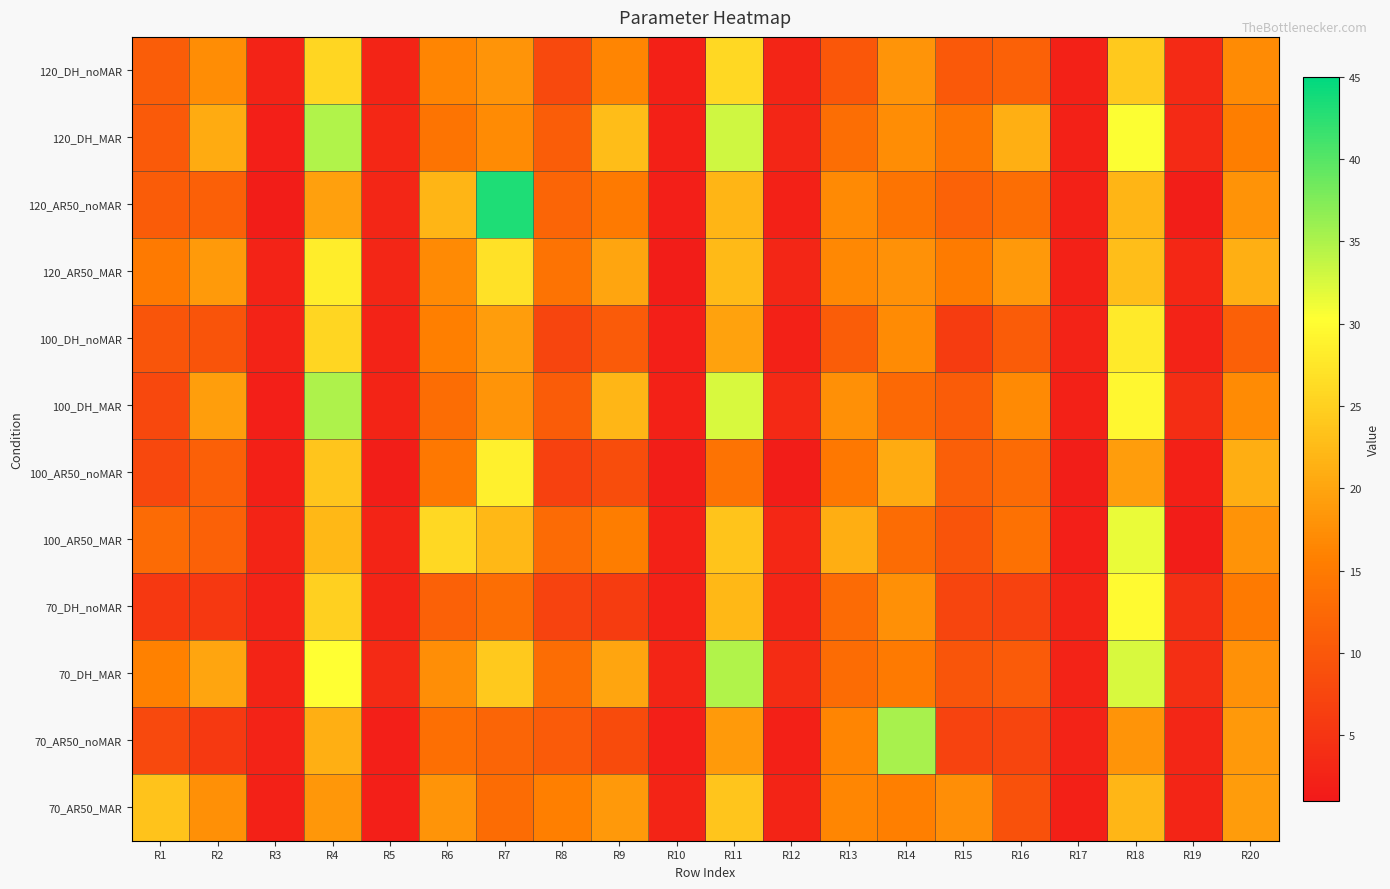

At which category is the sum across all series the highest?

R4